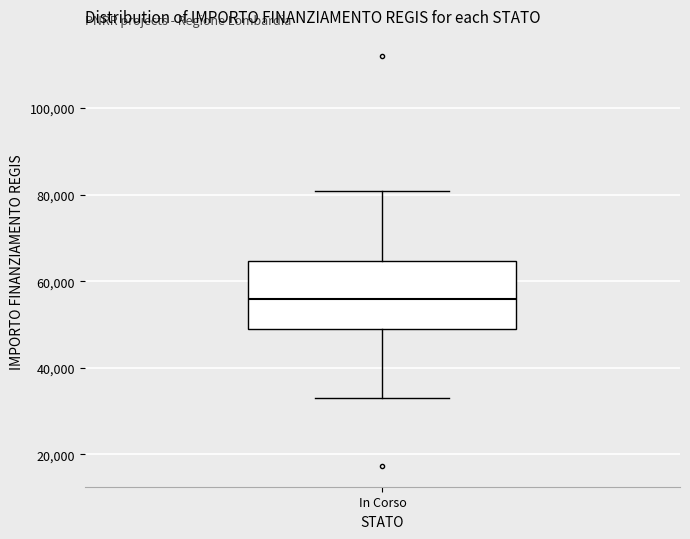

Read this box plot against the y-axis: the position of the median line, the range covered by the box, and the ends of both whiskers. The values are not printed on the chart, so give them approximately, as read against the axis.

median 56000, box 50000 to 64000, whiskers 32000 to 80000